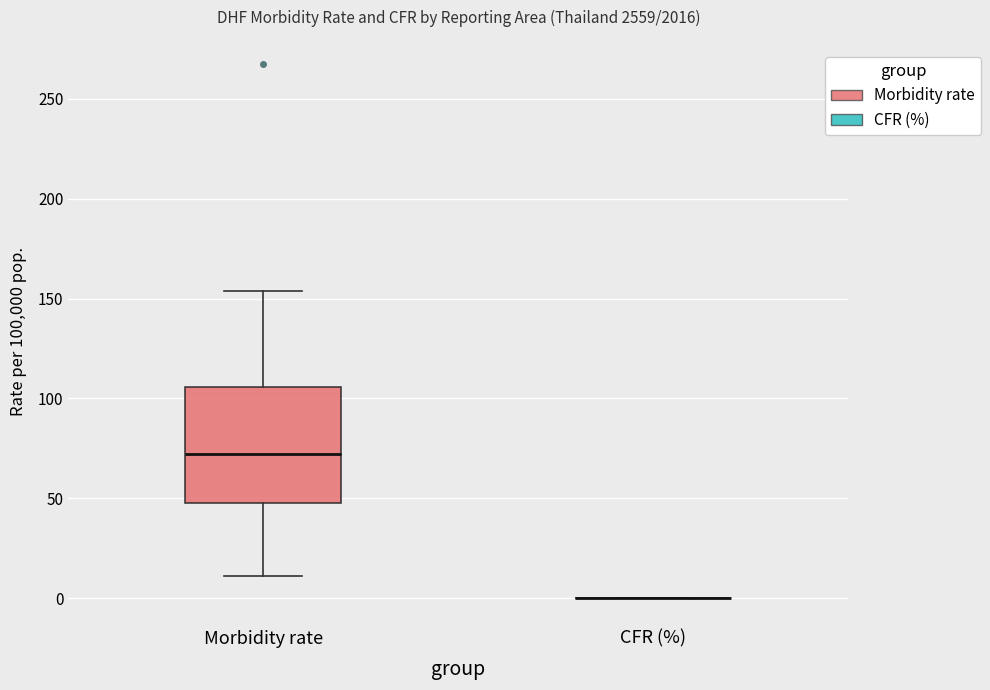

Comparing the boxes themselves (not the whiskers), which one is the tallest?

Morbidity rate